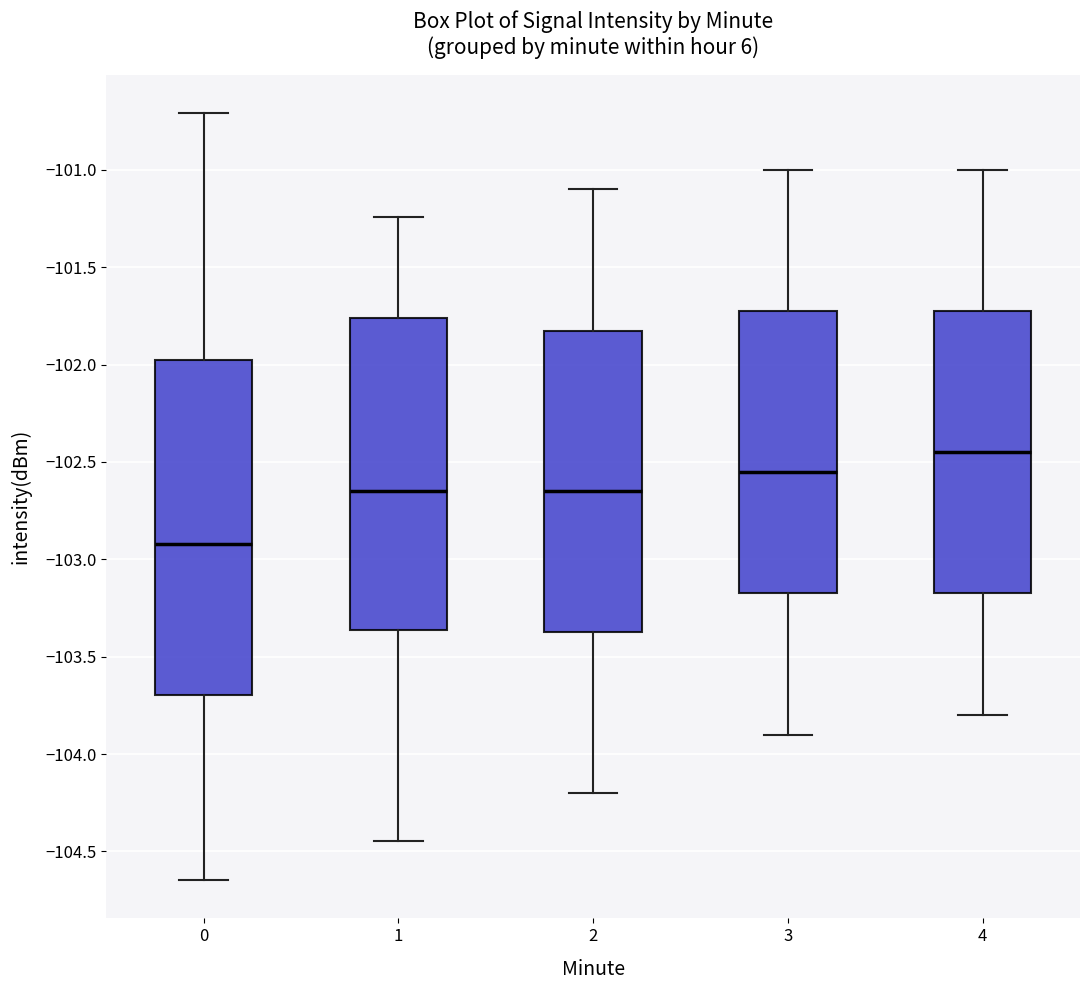

Reading left to right, transcribe this box plot: for each box, give where its median line is, the range the box spans, and where its two whiskers end, as read against the y-axis. The values are not printed on the chart, so give them approximately, as read against the axis.

0: median -102.90, box -103.70 to -101.95, whiskers -104.65 to -100.70
1: median -102.65, box -103.35 to -101.75, whiskers -104.45 to -101.25
2: median -102.65, box -103.35 to -101.80, whiskers -104.20 to -101.10
3: median -102.55, box -103.15 to -101.70, whiskers -103.90 to -101.00
4: median -102.45, box -103.15 to -101.70, whiskers -103.80 to -101.00